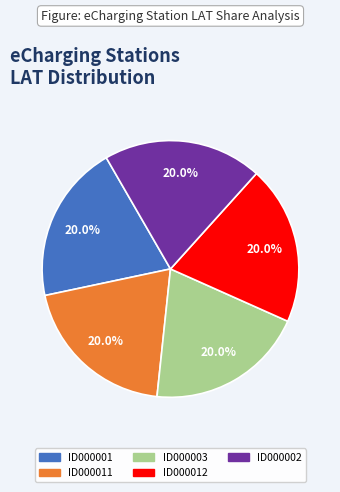

Is there a majority slice in this chart?

No